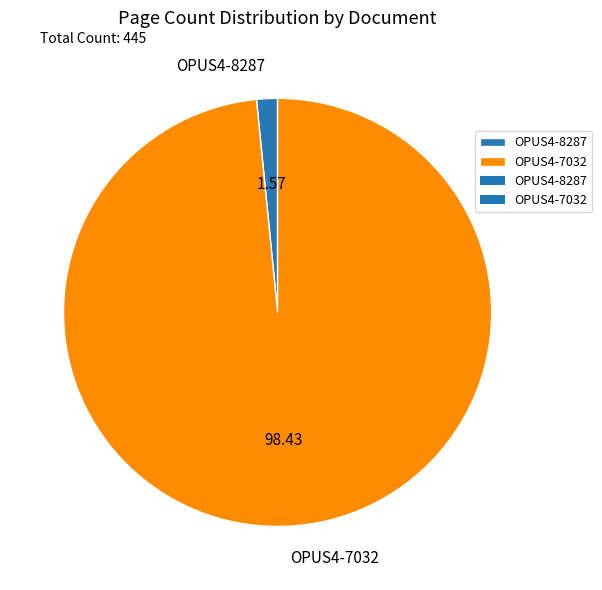

True or false: OPUS4-7032 accounts for 98% of the total.

True